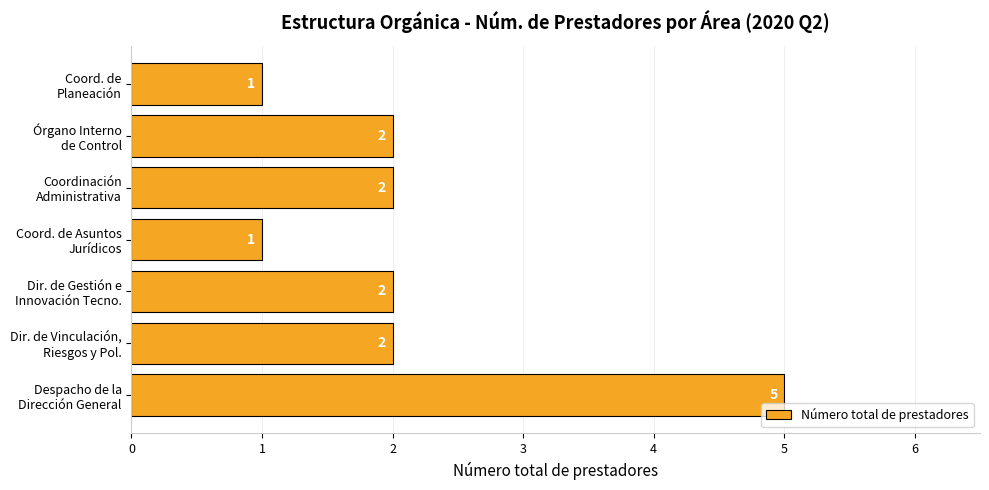

What is the greatest value displayed?

5